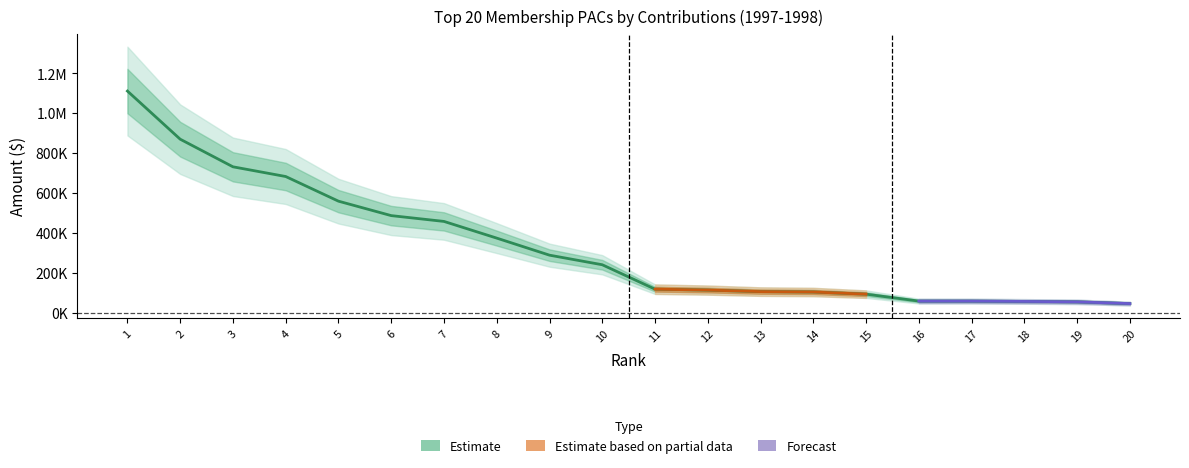

How many data points are above 241559?

9